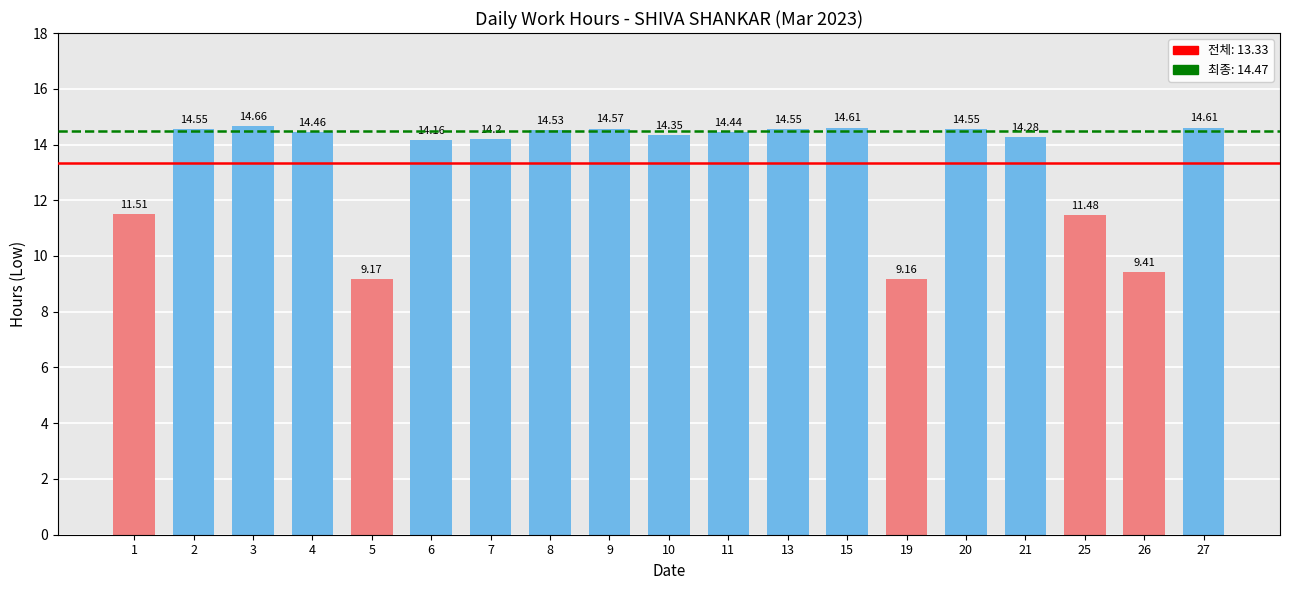

Between 7 and 20, which is larger?

20